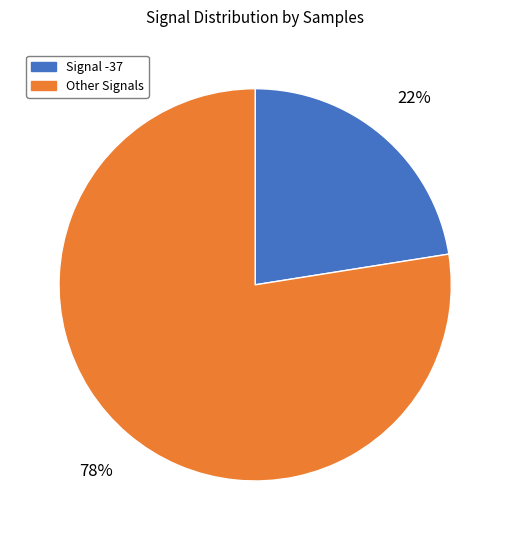

Is it true that Other Signals is 83% of the pie?

False